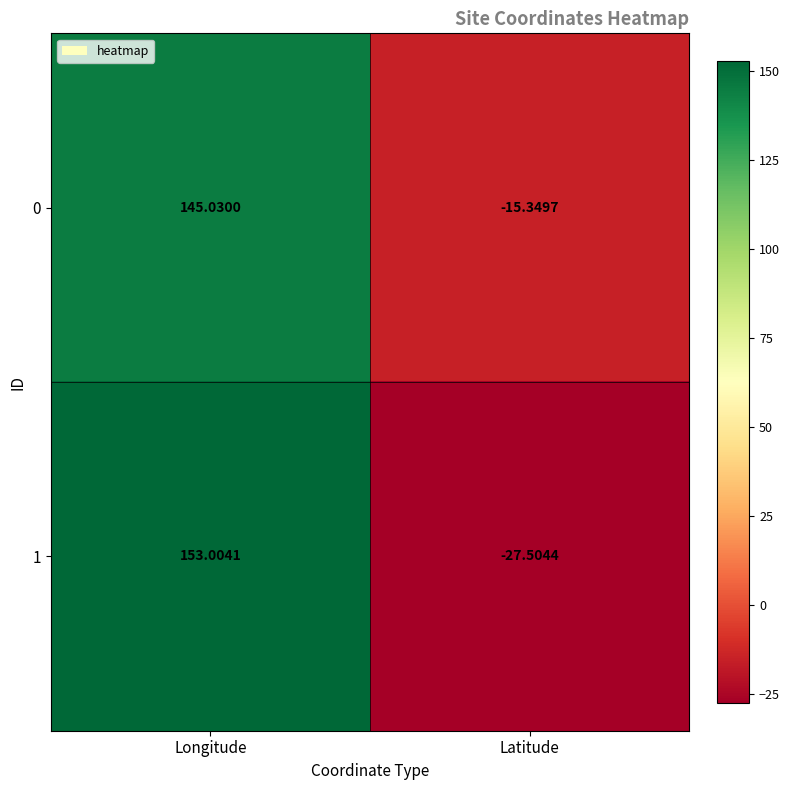

Is the value of 0 at Latitude greater than the value of 1 at Latitude?

Yes